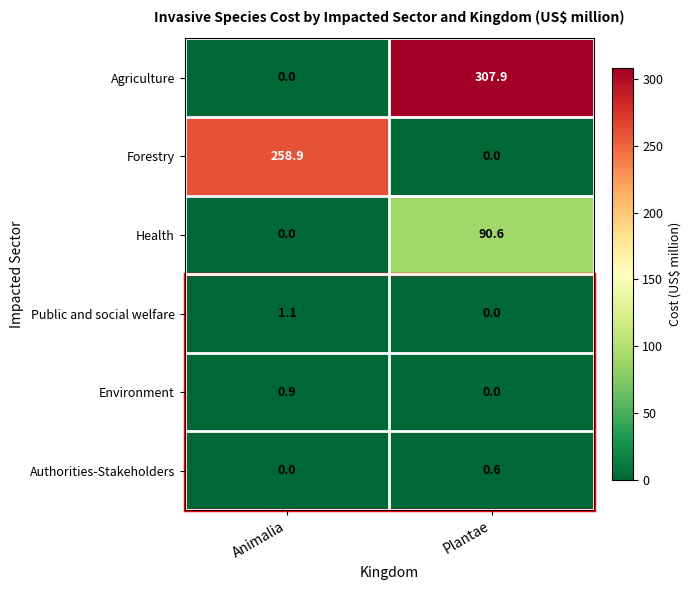

What is the sum of the Public and social welfare values at Animalia and Plantae?

1.1